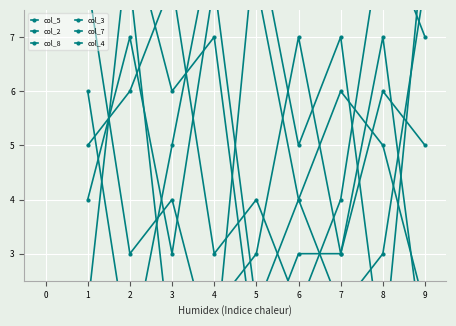

Which series ends up on top after the final intersection of col_2 and col_4?

col_2